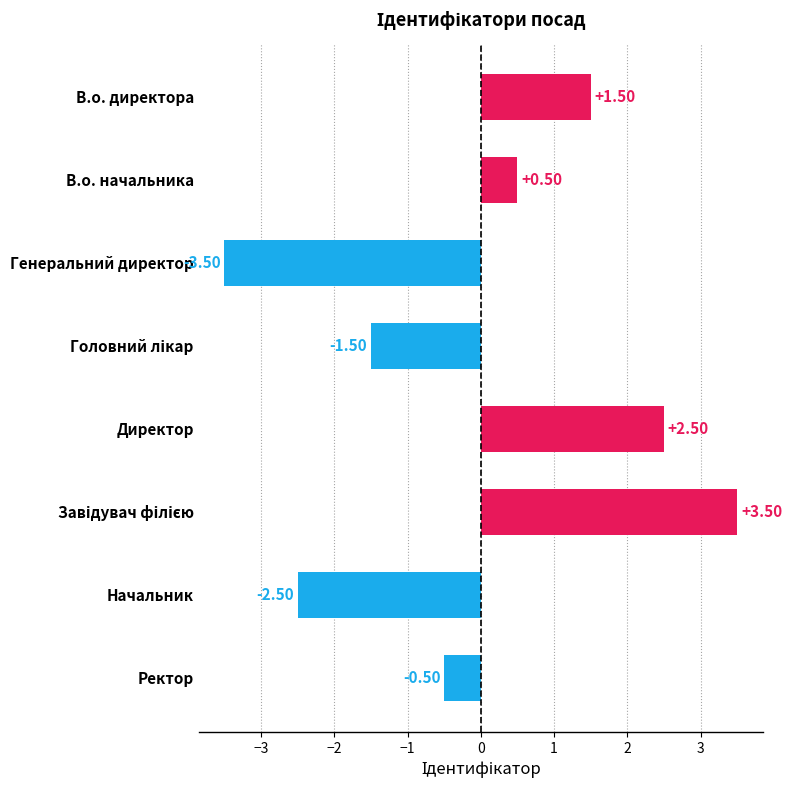

What is the difference between the second highest and minimum values?

6.0